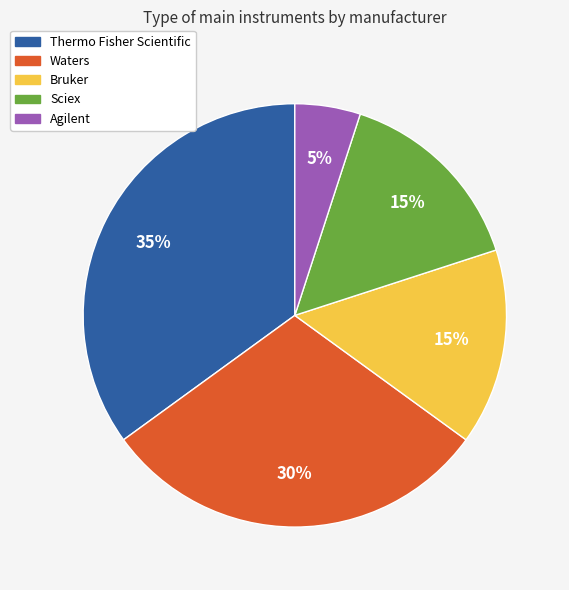

Do Sciex and Waters together represent more than half of the pie?

No